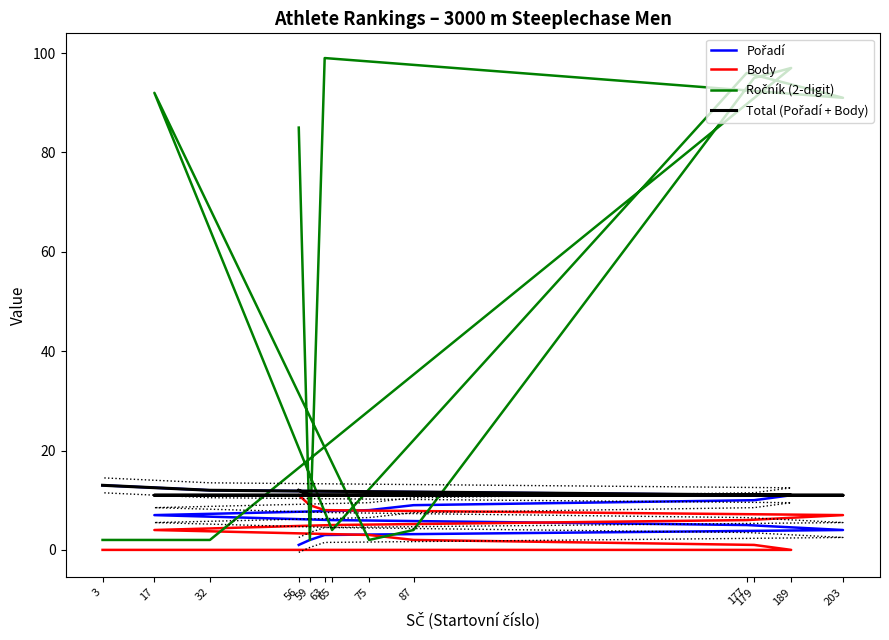

Which label corresponds to the largest value in the chart?

63